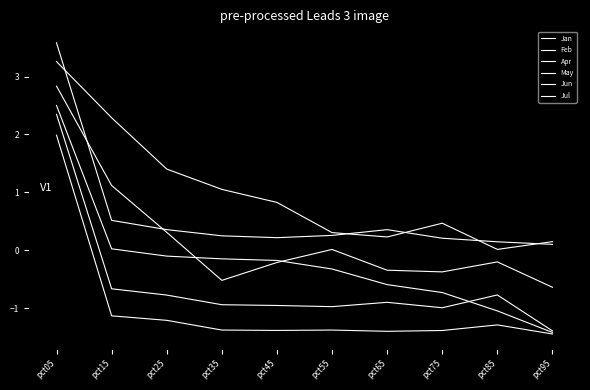

At how many categories does at least one series exceed 0?

10